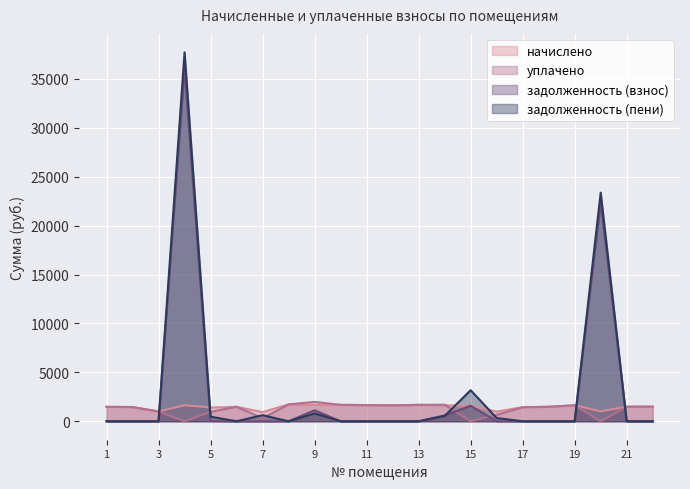

At which category is the sum across all series the highest?

4